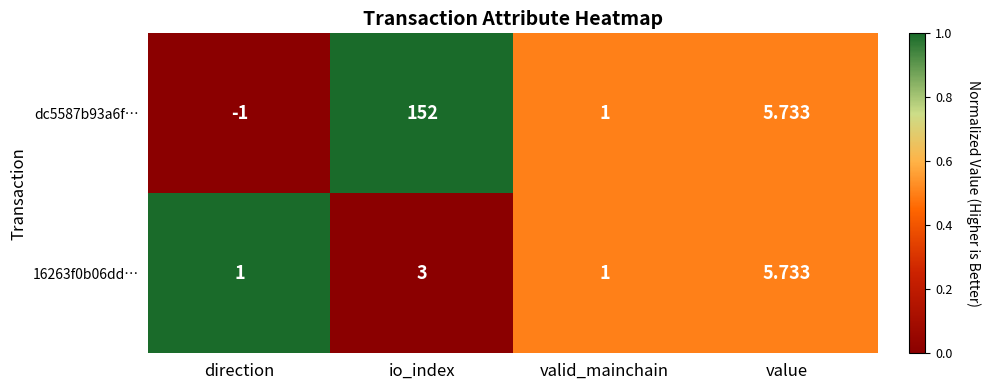

At which category is the sum across all series the highest?

io_index